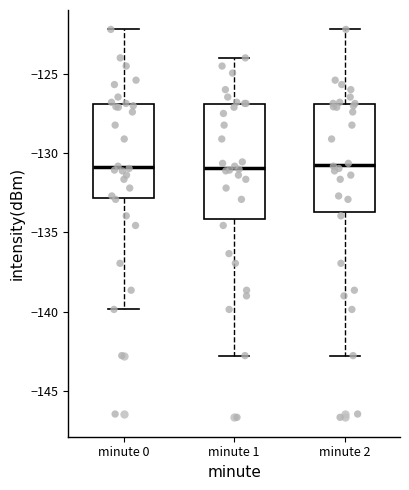

Reading left to right, transcribe this box plot: for each box, give where its median line is, the range the box spans, and where its two whiskers end, as read against the y-axis. The values are not printed on the chart, so give them approximately, as read against the axis.

minute 0: median -131.0, box -133.0 to -127.0, whiskers -140.0 to -122.0
minute 1: median -131.0, box -134.0 to -127.0, whiskers -143.0 to -124.0
minute 2: median -130.5, box -133.5 to -127.0, whiskers -143.0 to -122.0